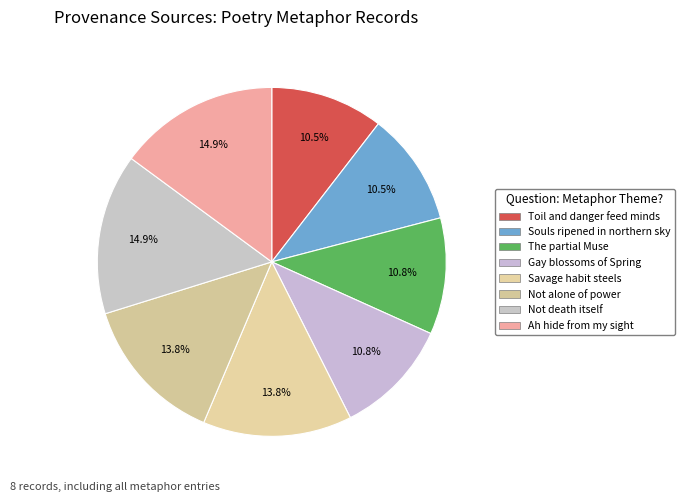

Count the number of slices in the pie.

8